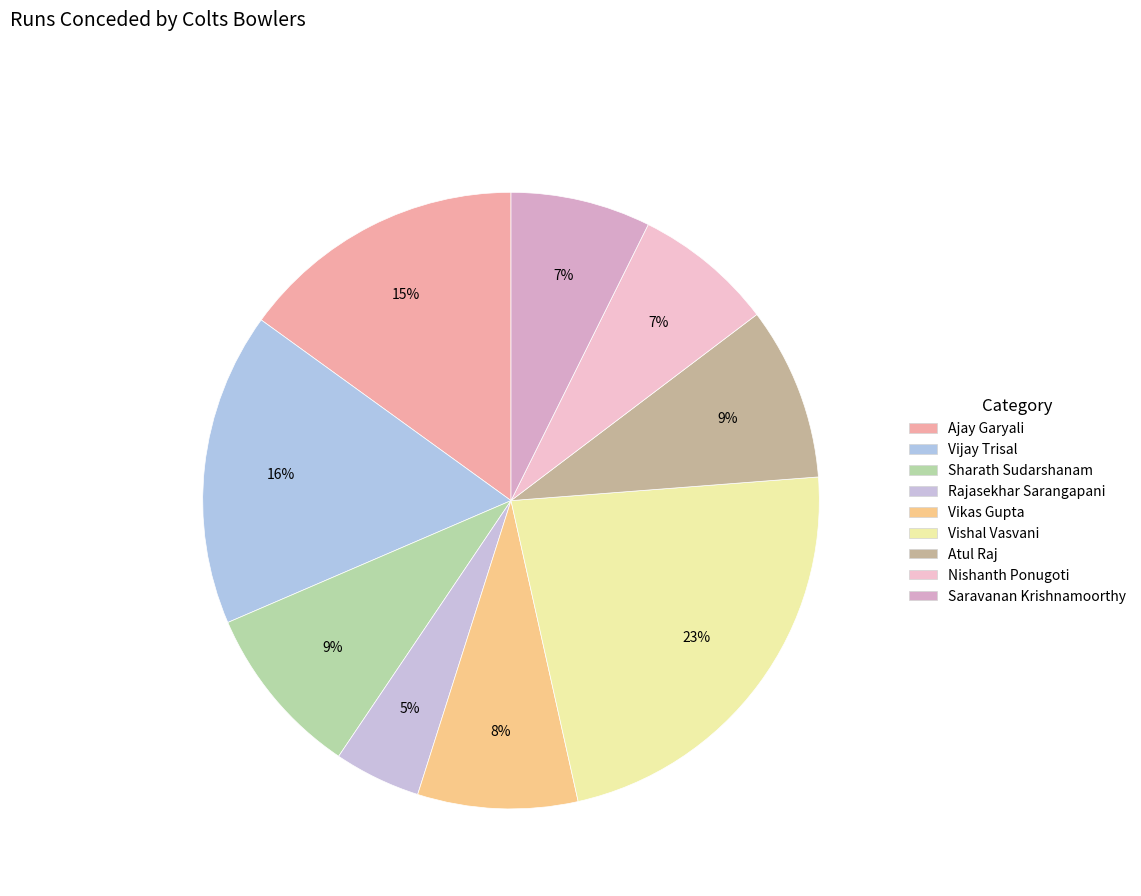

Combined, do Sharath Sudarshanam and Rajasekhar Sarangapani account for over 50%?

No